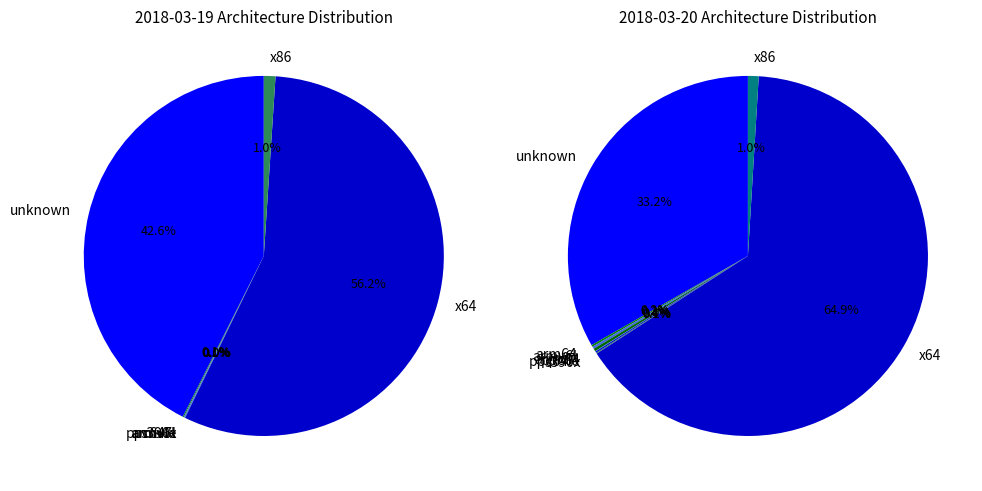

Does 2018-03-20 account for over 50% of the chart?

Yes